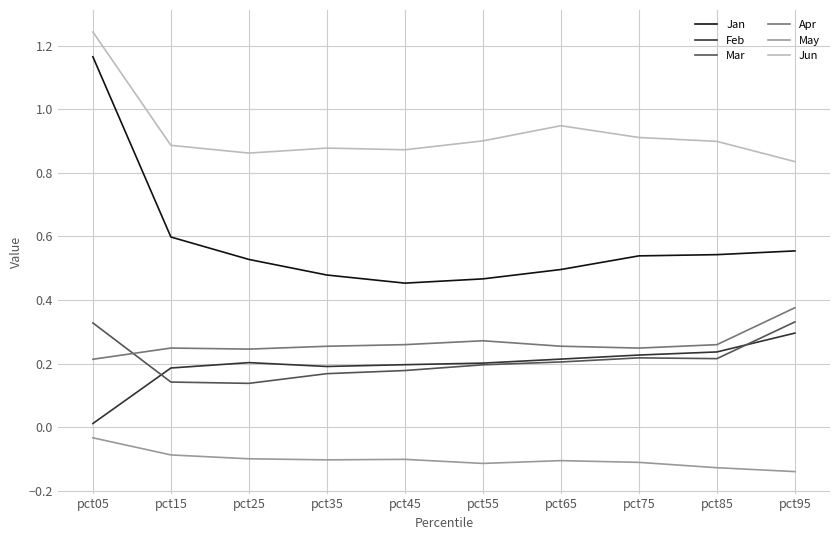

True or false: Jun and Mar cross at least once.

False